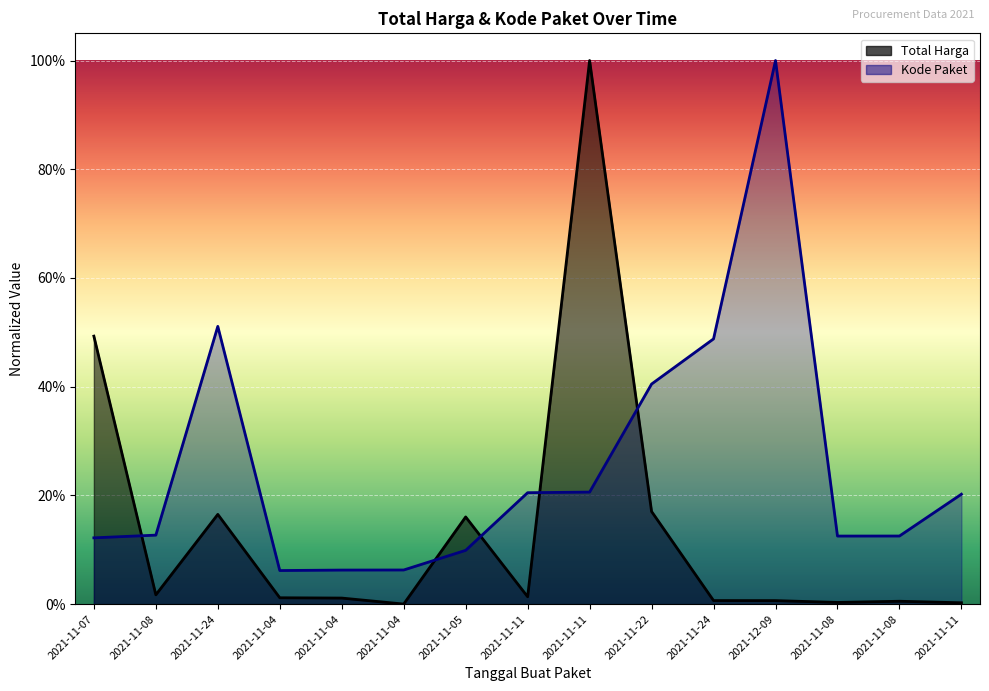

What is the value of the Kode Paket point at the 2nd from the left?

0.1